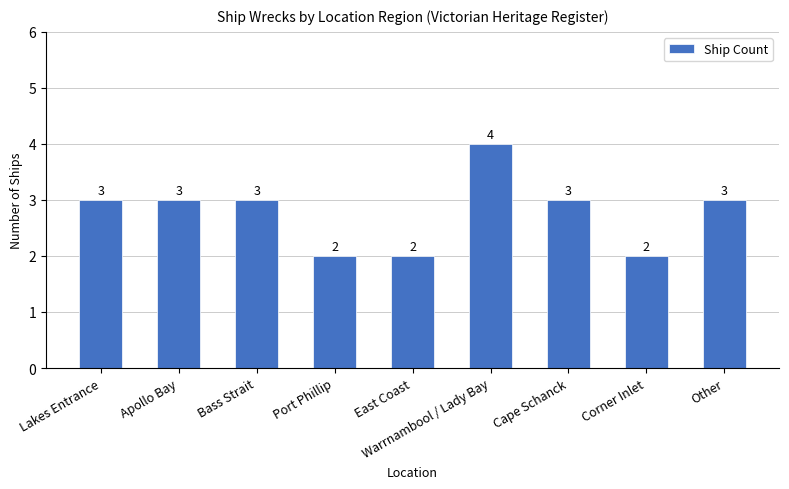

The value at Lakes Entrance is 5. True or false?

False